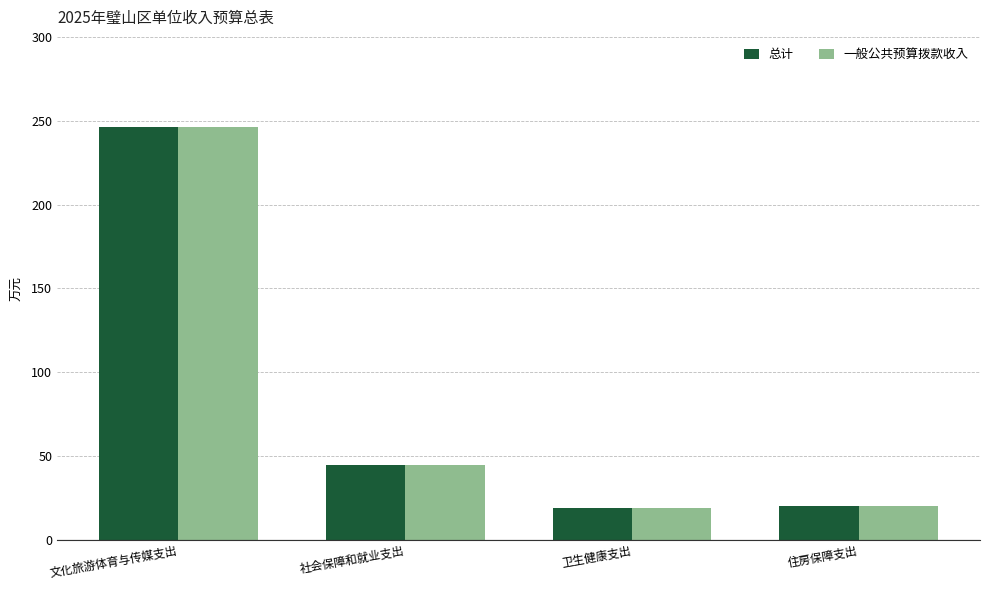

How many series are shown in this chart?

2